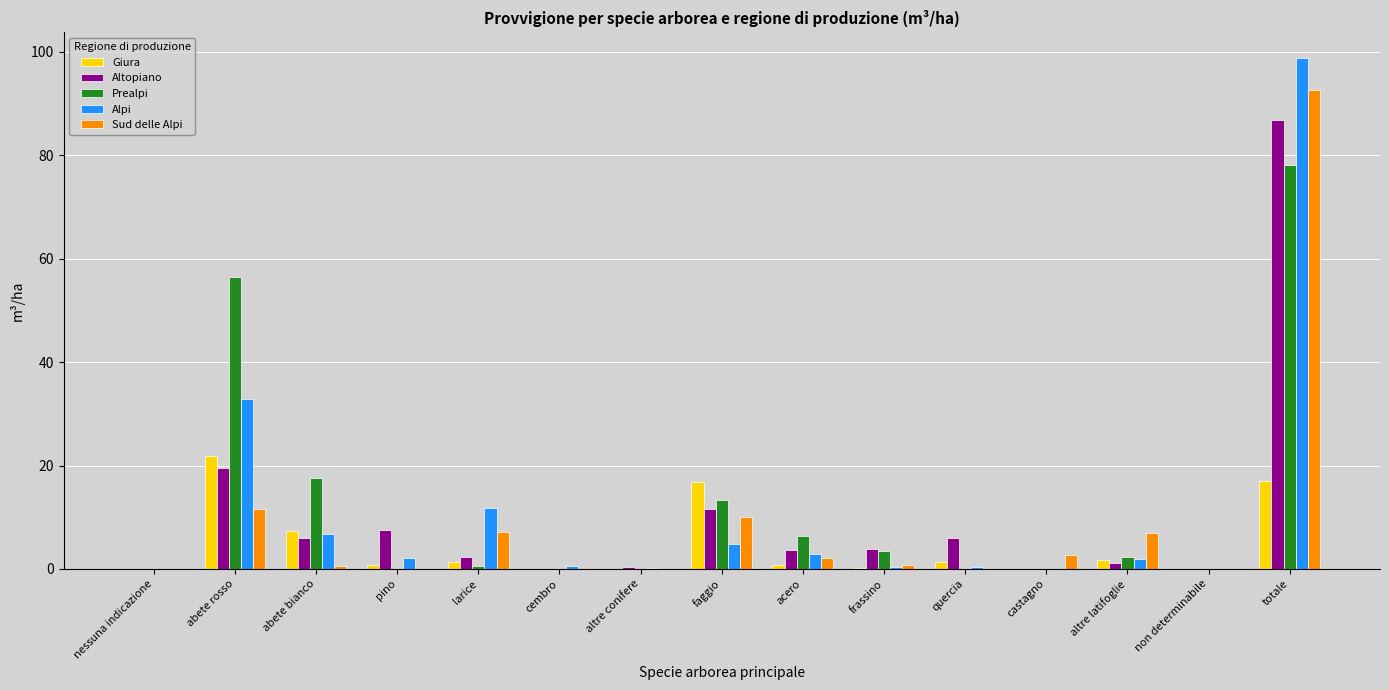

Between larice and castagno, which series saw the biggest shift?

Alpi